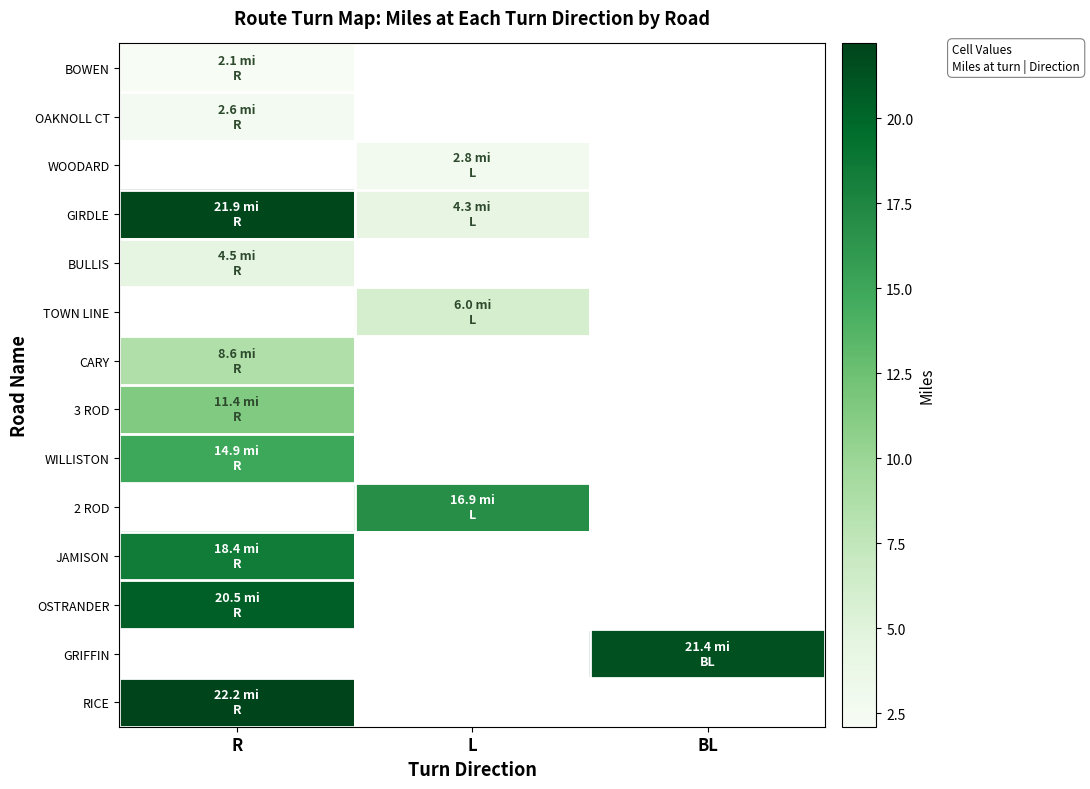

Which category has the highest value across all series?

R